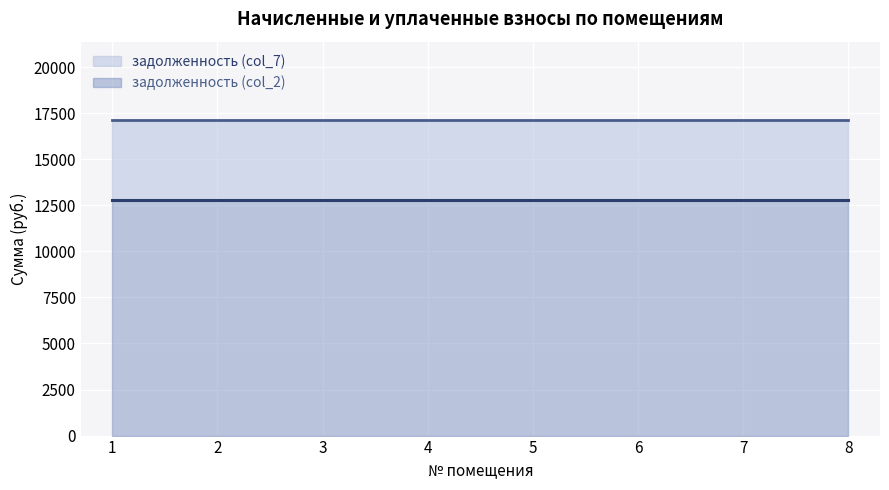

True or false: задолженность (col_2) and задолженность (col_7) intersect in this chart.

False